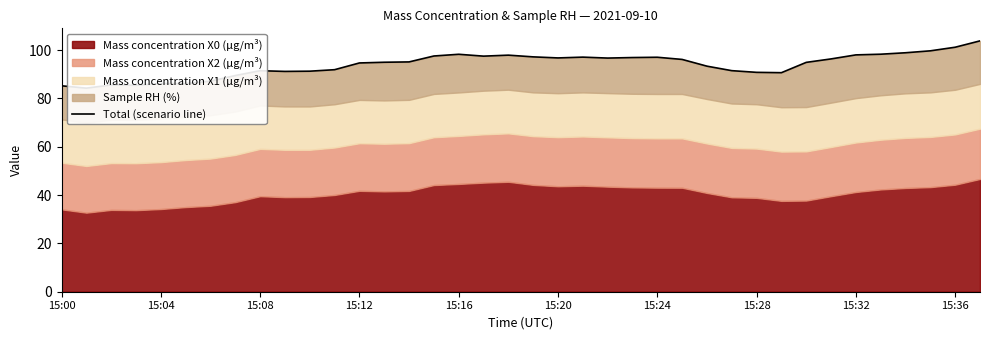

List the labels in order of value, largest first.

37, 36, 35, 34, 33, 16, 32, 18, 15, 17, 19, 21, 24, 23, 20, 22, 31, 25, 14, 13, 30, 12, 26, 11, 27, 15:32, 10, 15:36, 28, 29, 15:28, 15:24, 15:16, 15:20, 15:08, 15:12, 15:00, 15:04